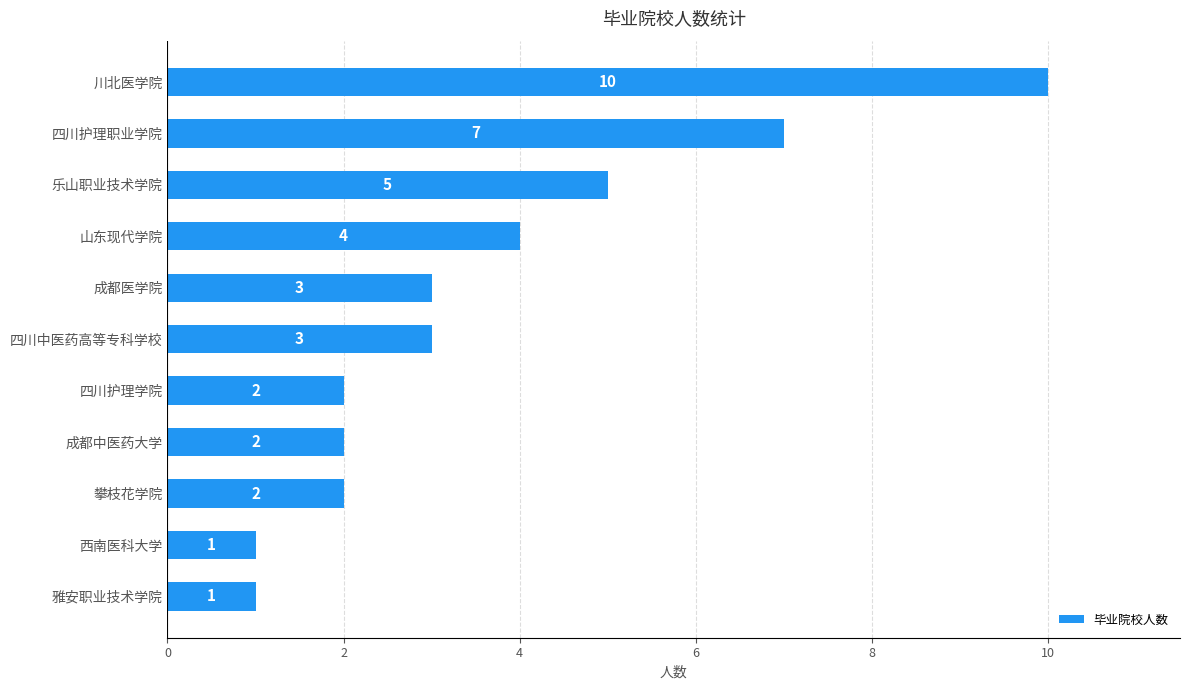

What is the minimum value shown in the chart?

1